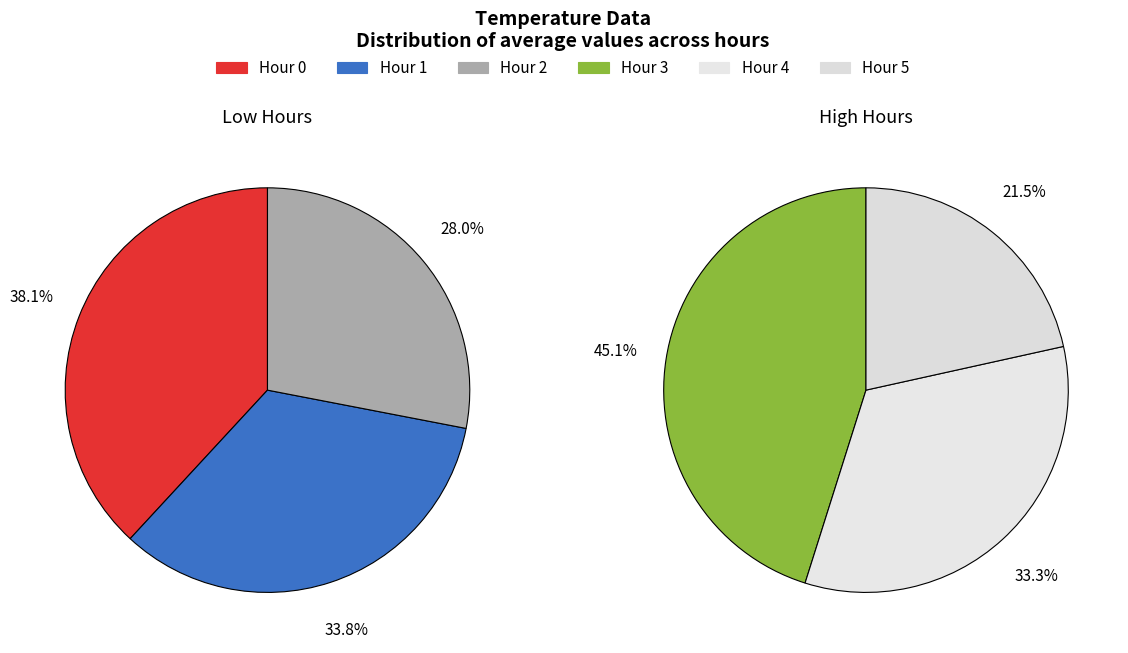

Is it true that 33 is 2% of the pie?

True